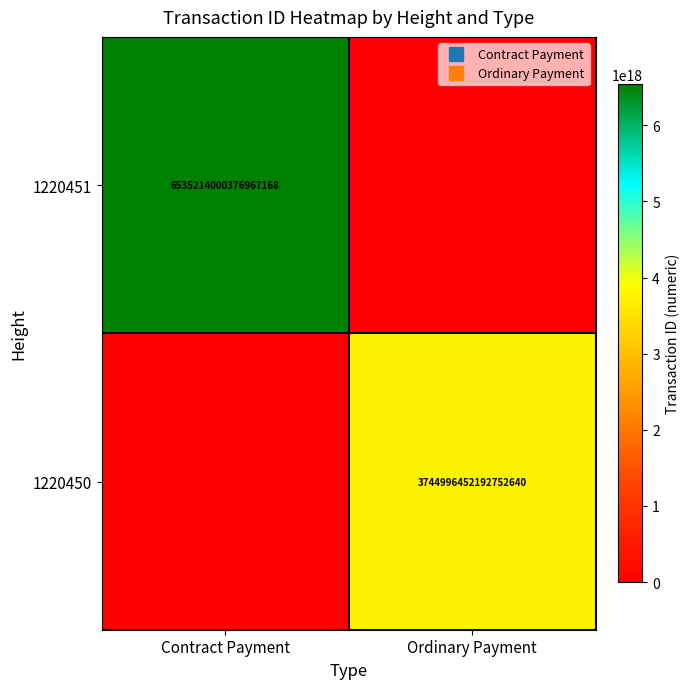

List the series in order of their peak value, lowest first.

1220450, 1220451